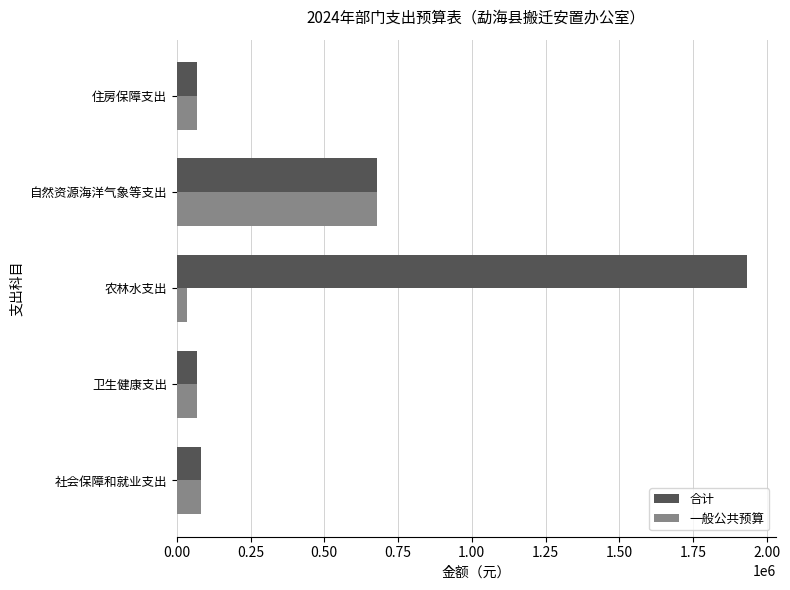

Count the number of data series in this chart.

2